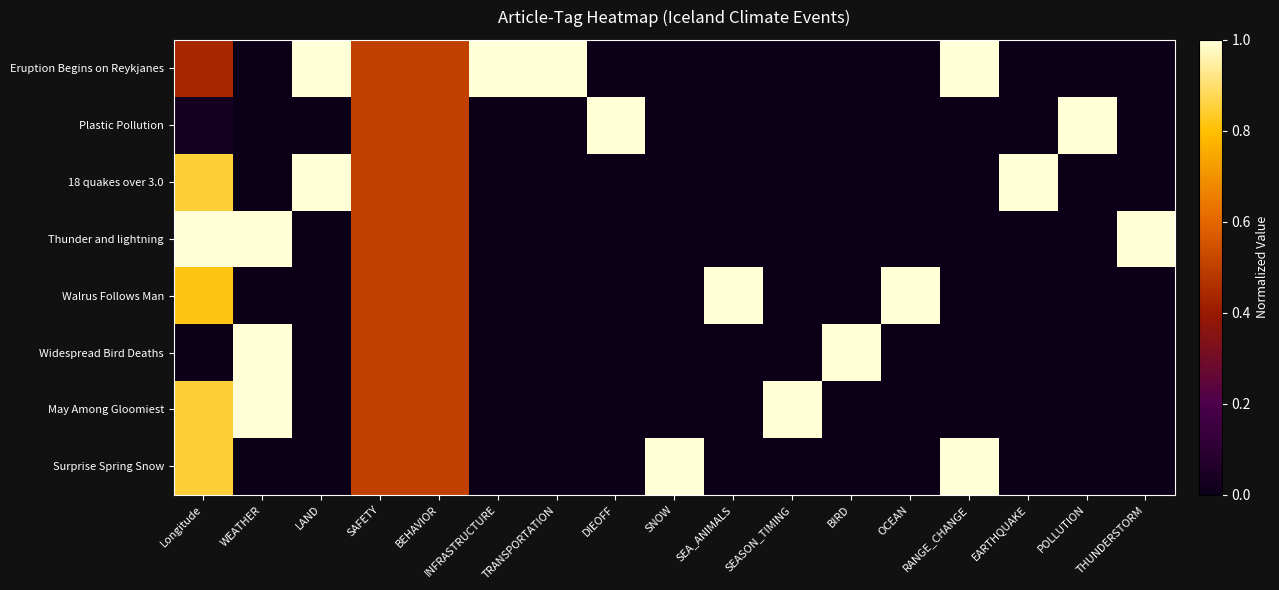

Which series has the largest total across all categories?

Eruption Begins on Reykjanes